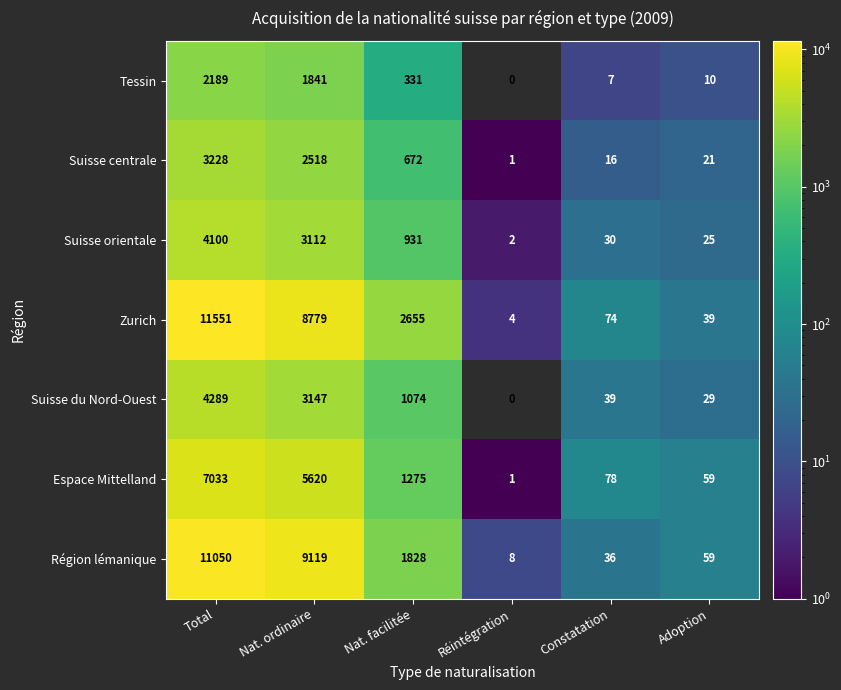

The Tessin series shows 0 at Réintégration. True or false?

True